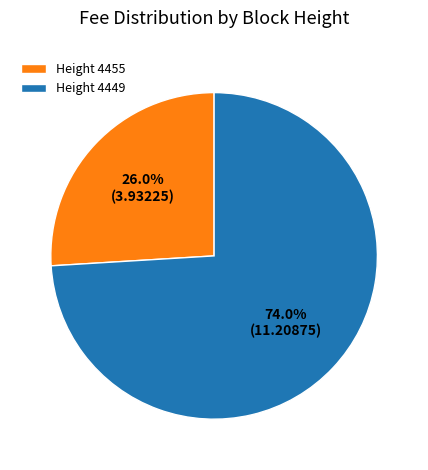

Rank the categories by value from highest to lowest.

Height 4449, Height 4455